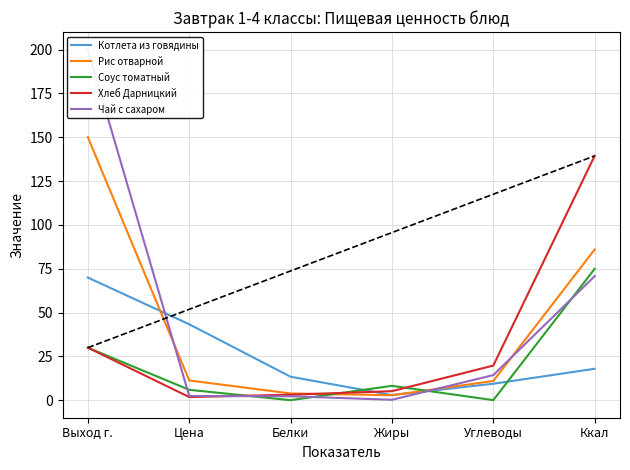

Which label corresponds to the smallest value in the chart?

Белки